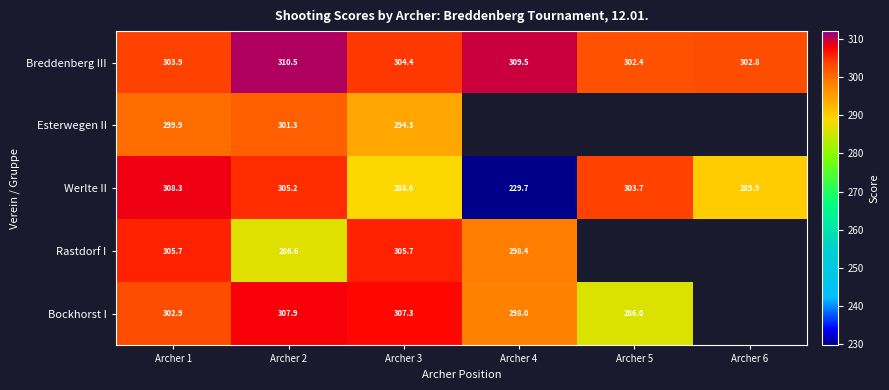

Is it true that Werlte II equals 150.7 at Archer 5?

False